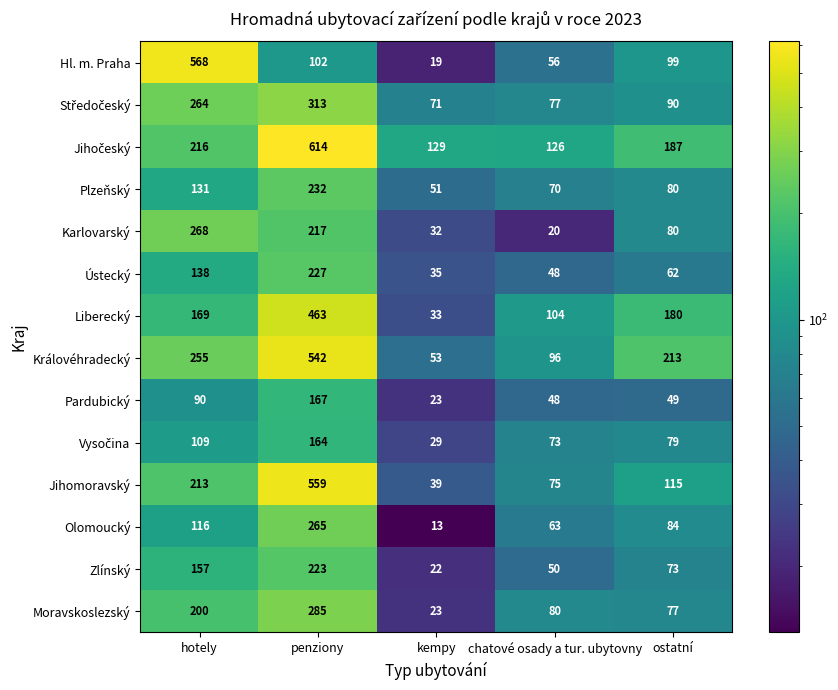

What is the difference between the second highest and second lowest values in the Královéhradecký series?

159